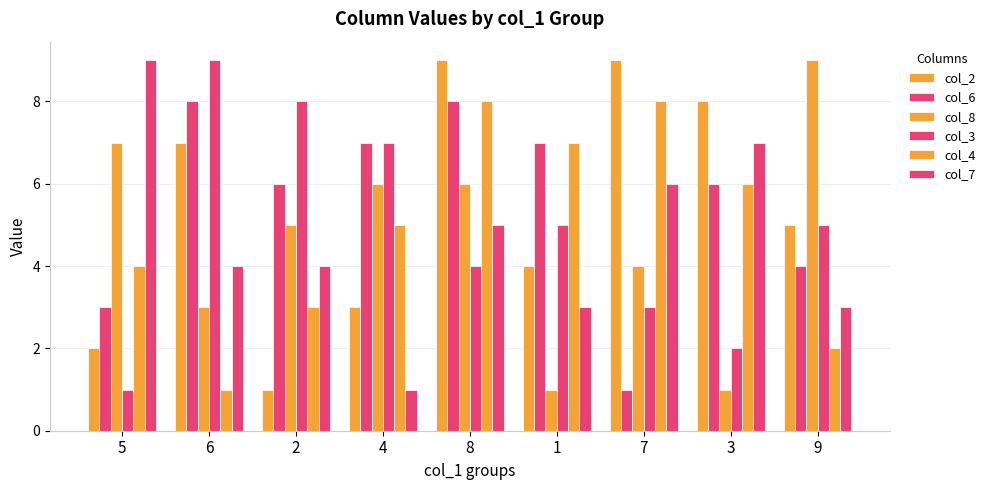

Which label corresponds to the smallest value in the chart?

2